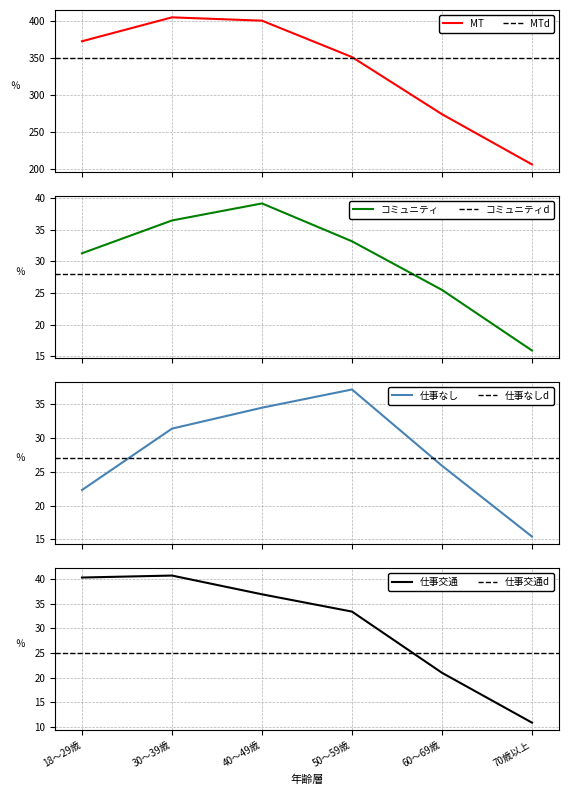

How many categories are shown in the chart?

6